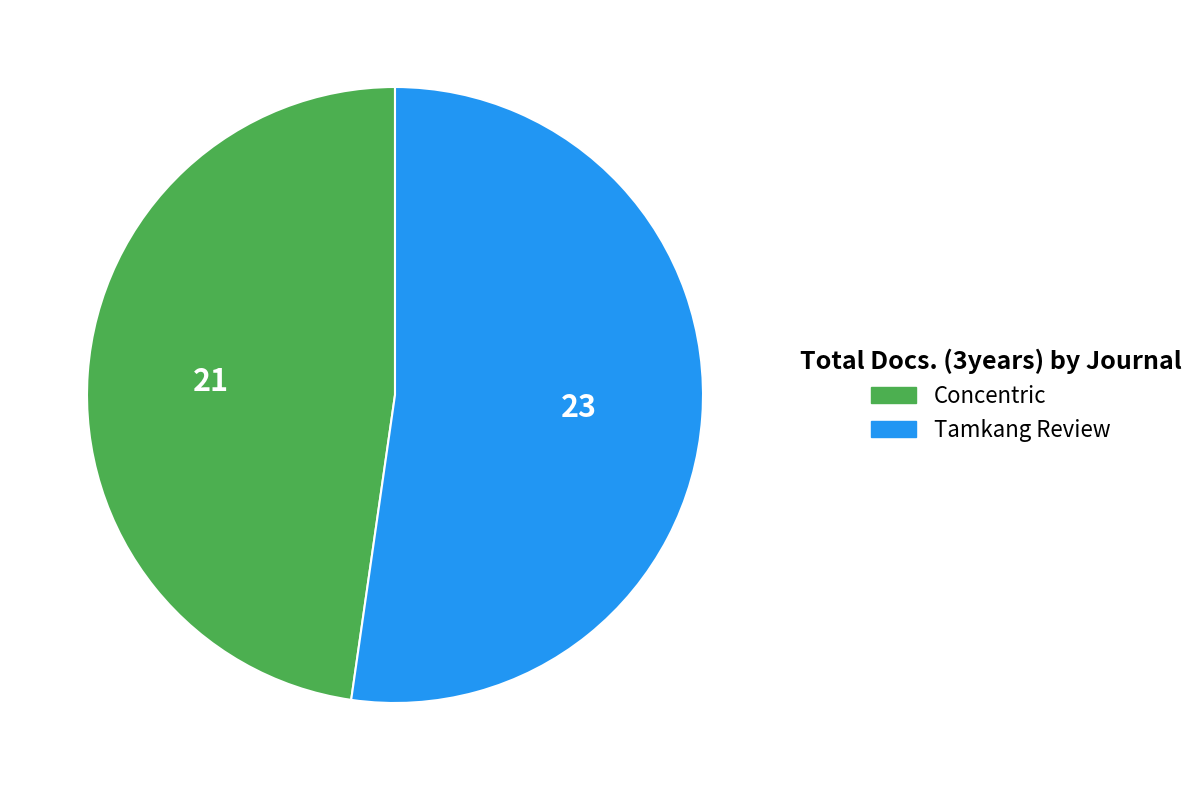

What is the ratio of the value at Tamkang Review to the value at Concentric?

1.1